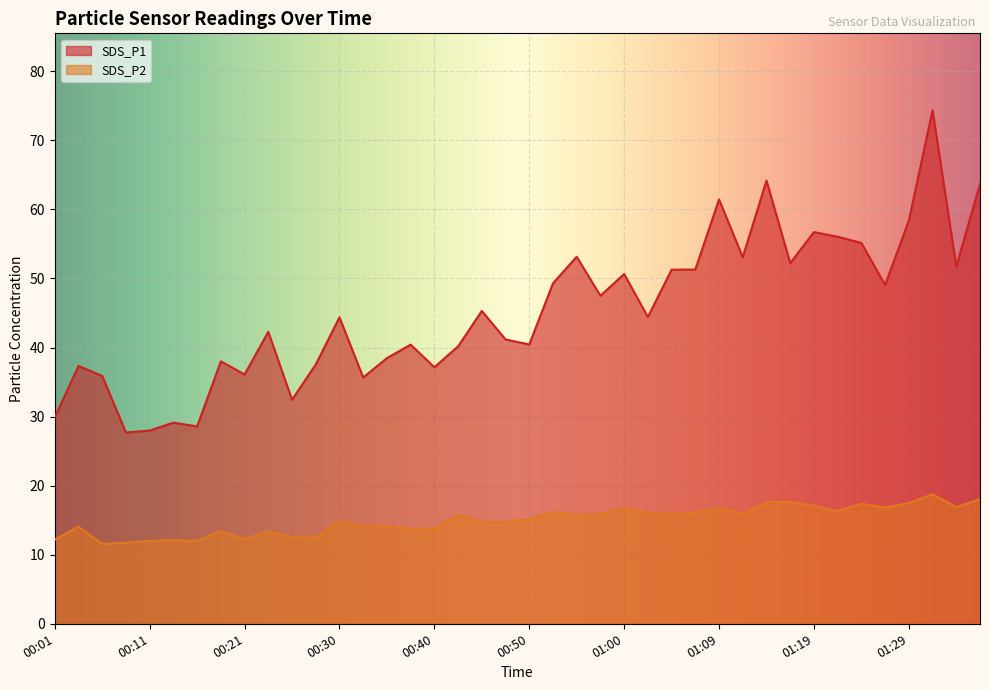

True or false: SDS_P1 has a value of 35.4 at 01:24.

False